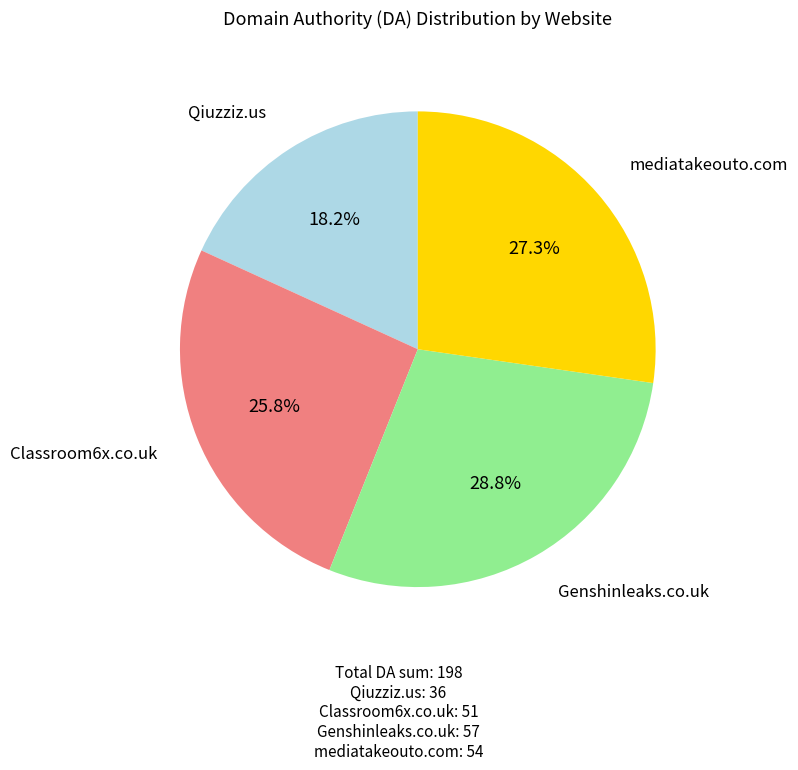

Is there a majority slice in this chart?

No